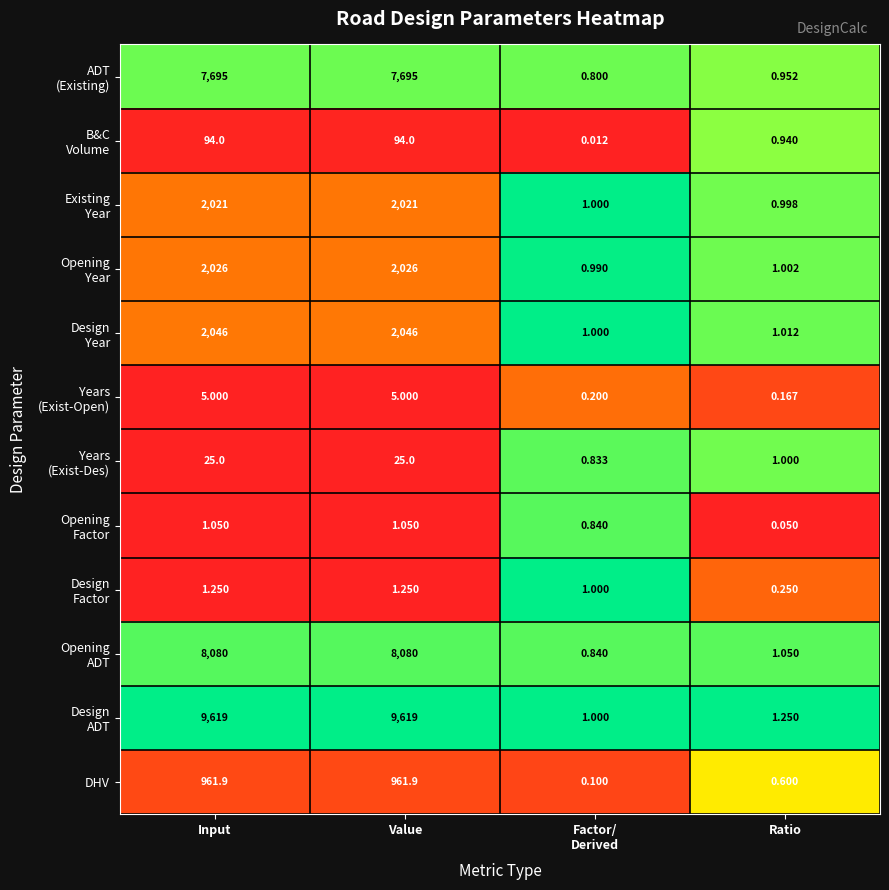

How many values in the DHV series are below 961?

2